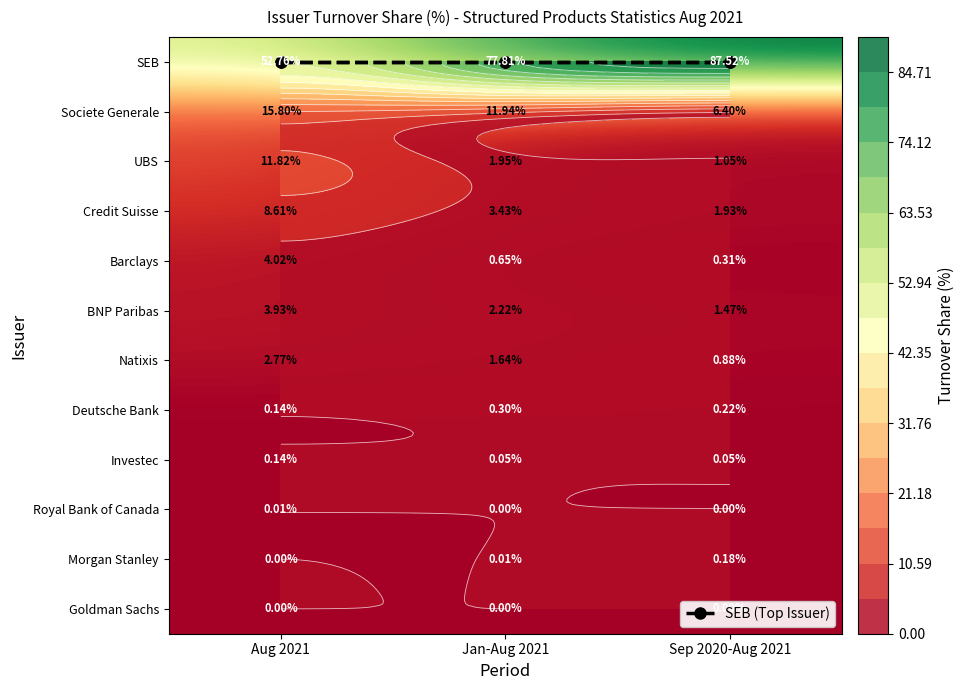

How many data points in Credit Suisse are less than 3?

1